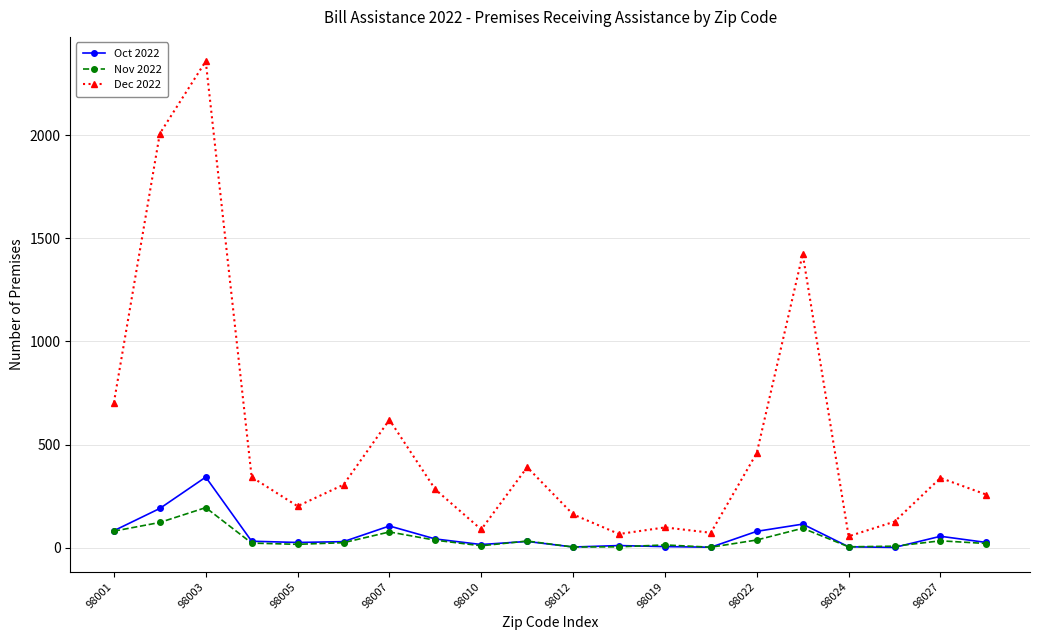

At how many categories does at least one series exceed 1349?

3